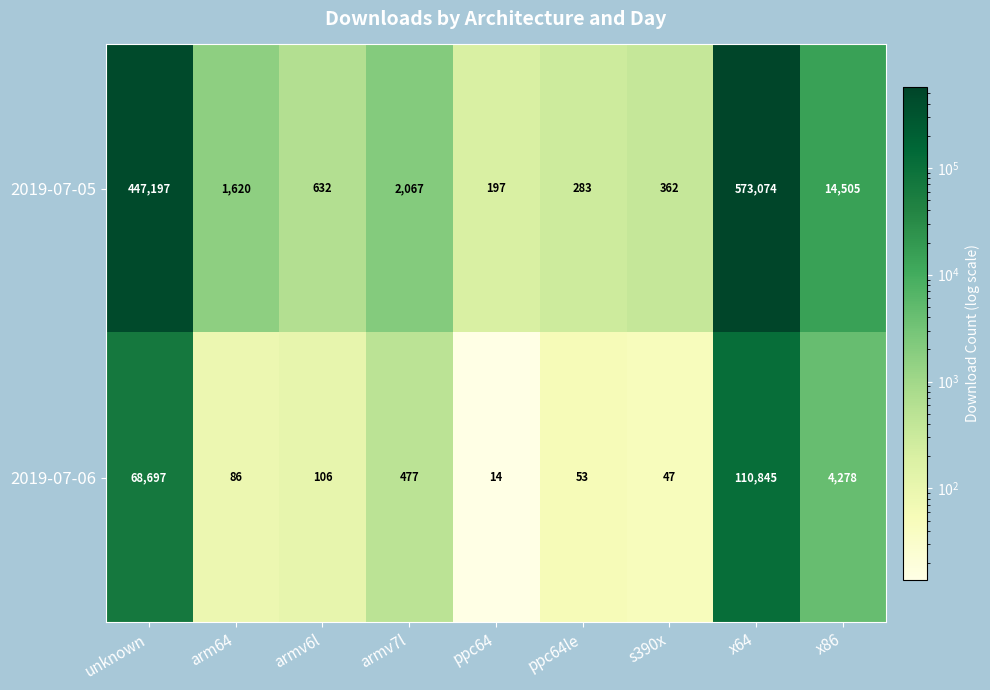

What is the smallest value displayed?

14